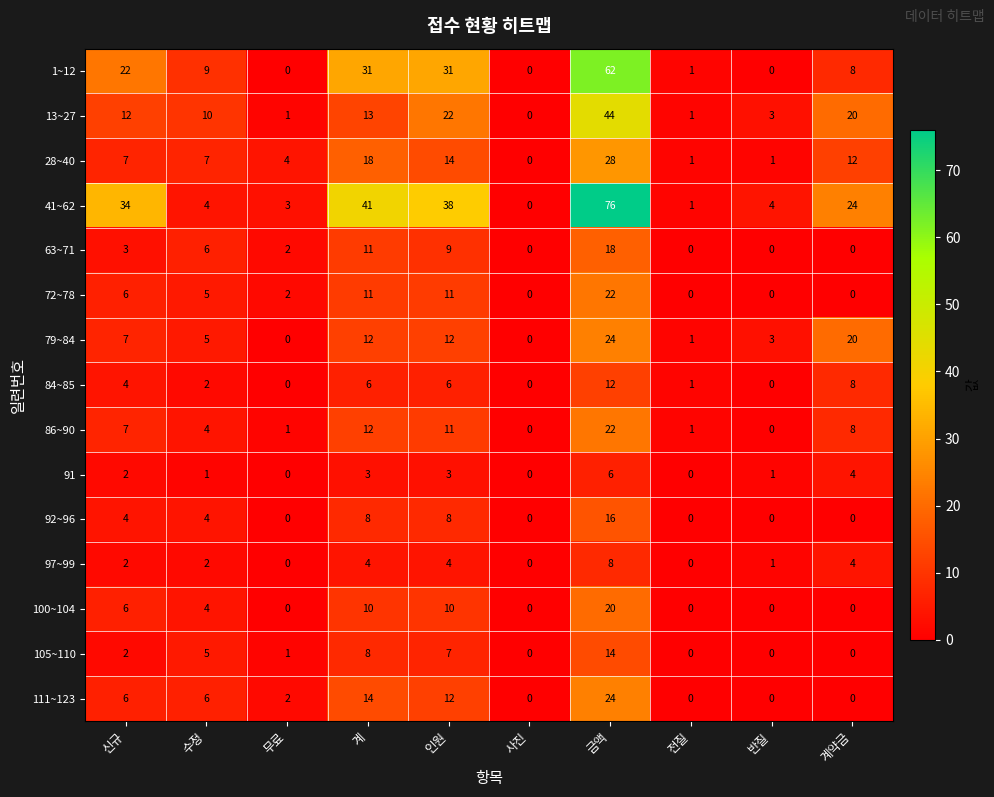

What is the average value of the 105~110 series?

4